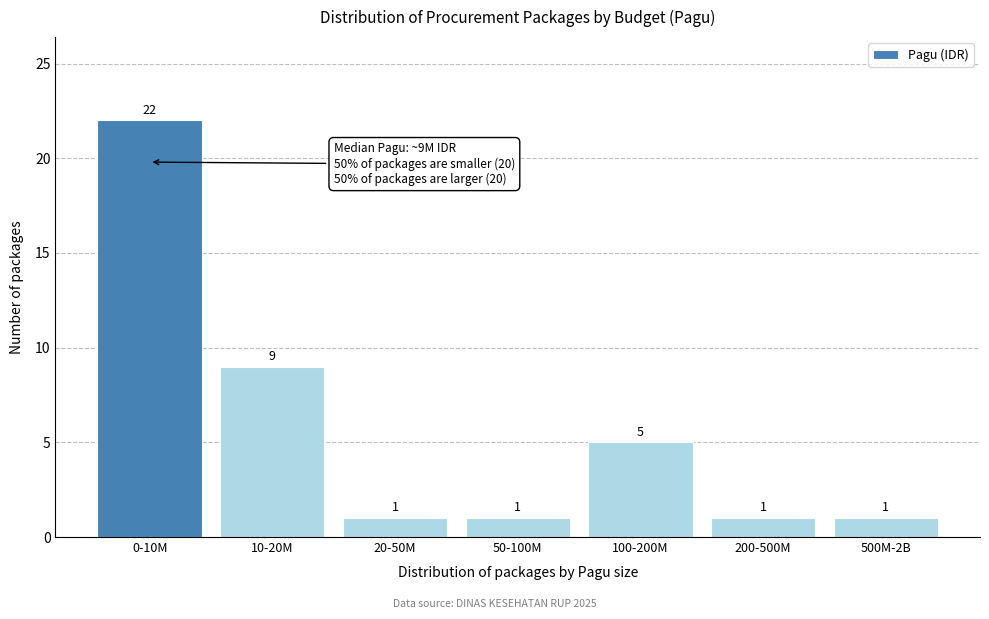

Reading right to left, list all the values displayed in this chart.

500M-2B=1	200-500M=1	100-200M=5	50-100M=1	20-50M=1	10-20M=9	0-10M=22